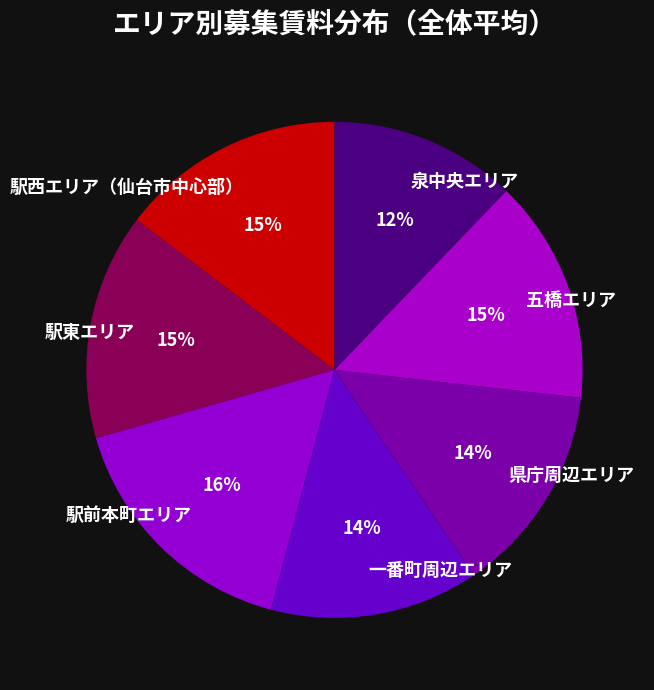

Is it true that 駅東エリア is 23% of the pie?

False